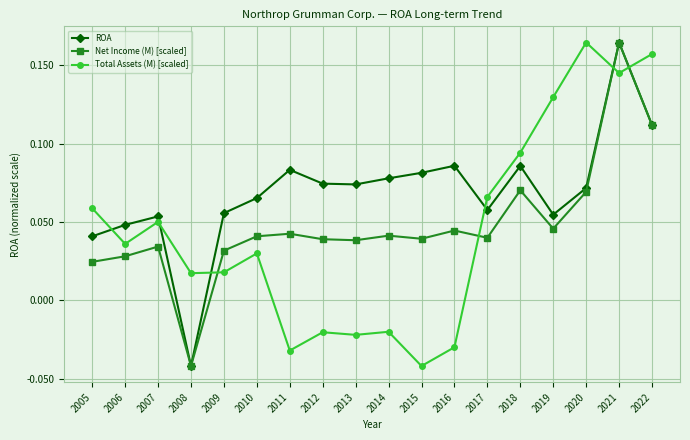

True or false: Net Income (M) [scaled] has more than 2 points higher than both neighbors.

True